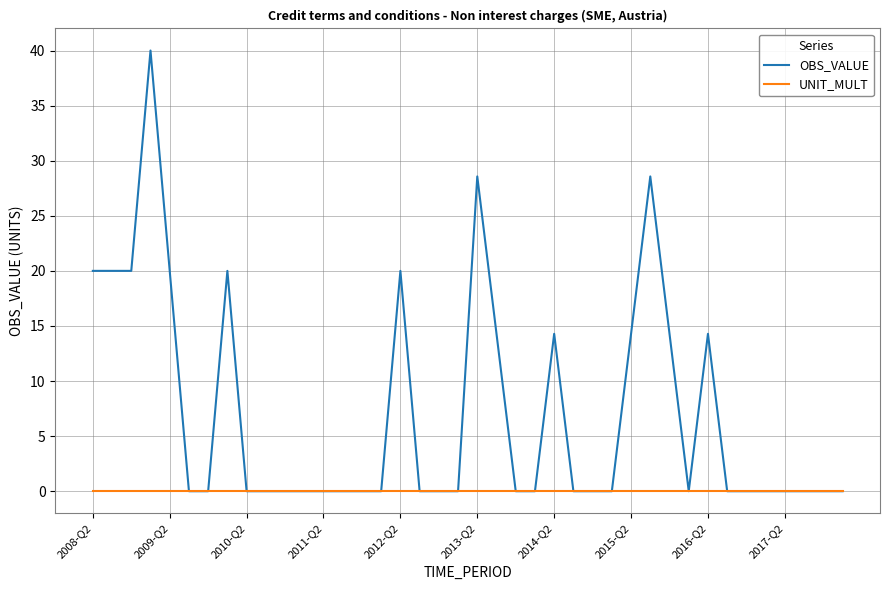

List the series in order of their peak value, highest first.

OBS_VALUE, UNIT_MULT